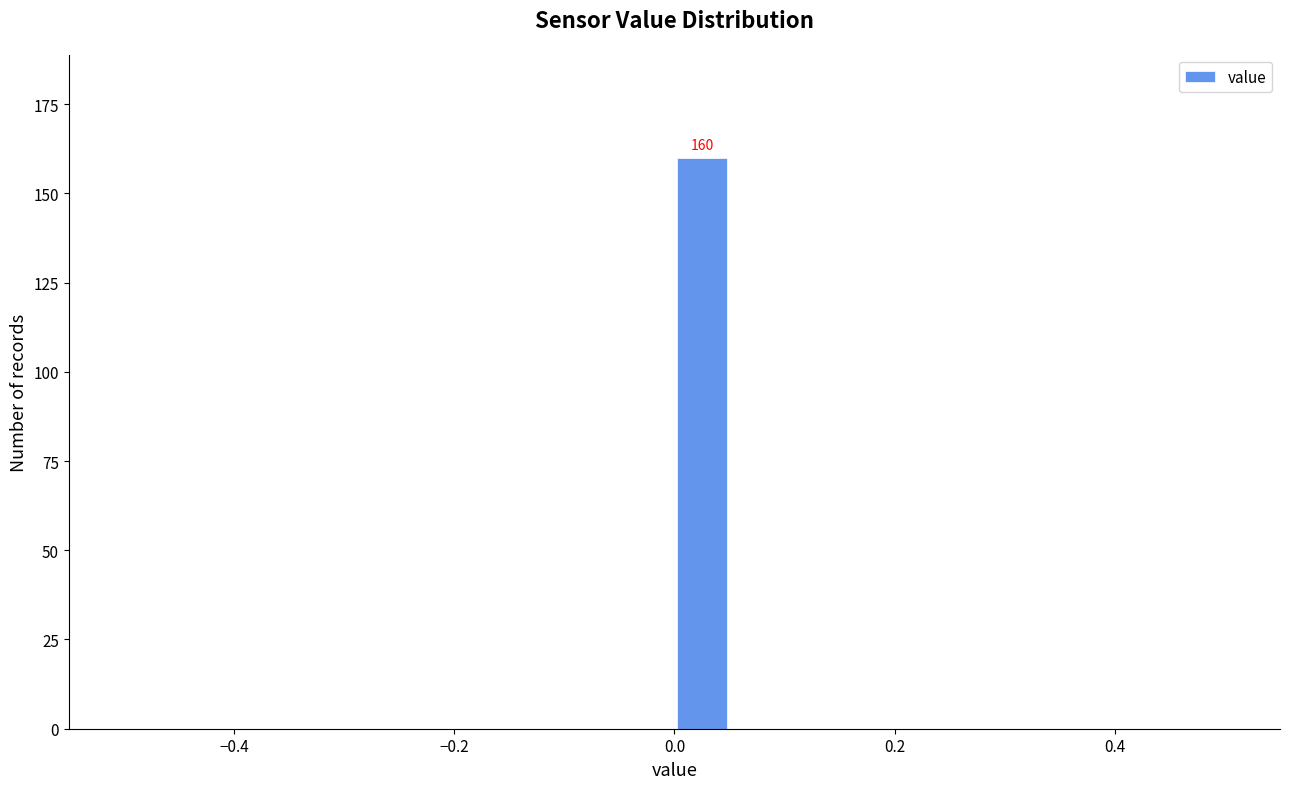

Around what value on the x-axis is the tallest bar? Give the approximate position of its centre, as read against the axis.

0.02